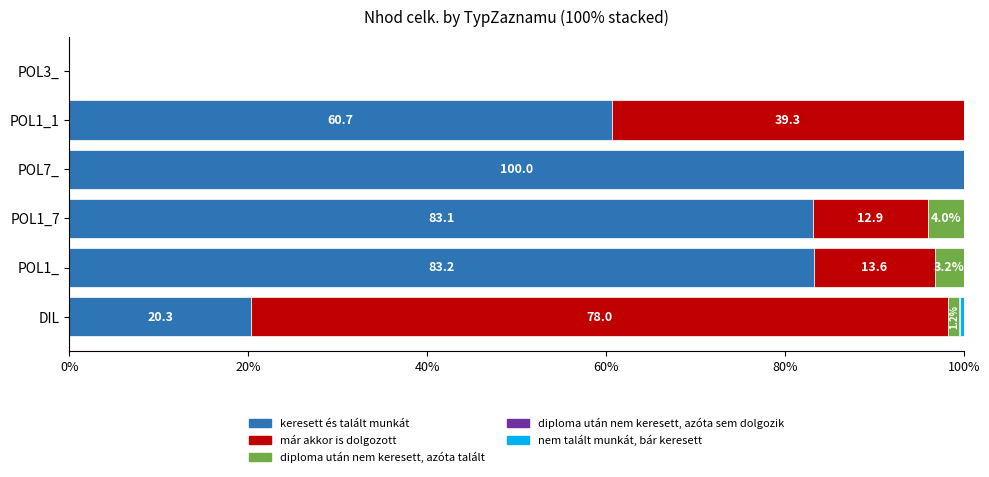

What is the highest value of the keresett és talált munkát series?

100.0